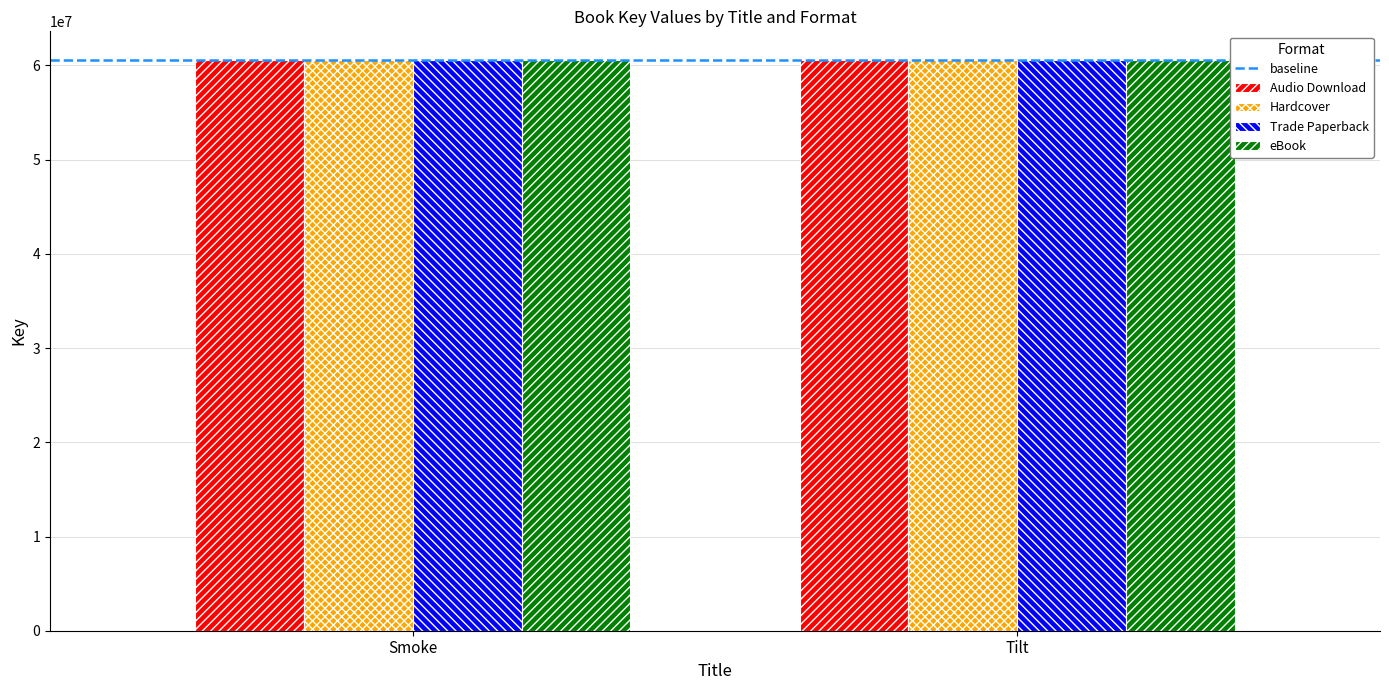

What is the minimum value for Audio Download?

60593849